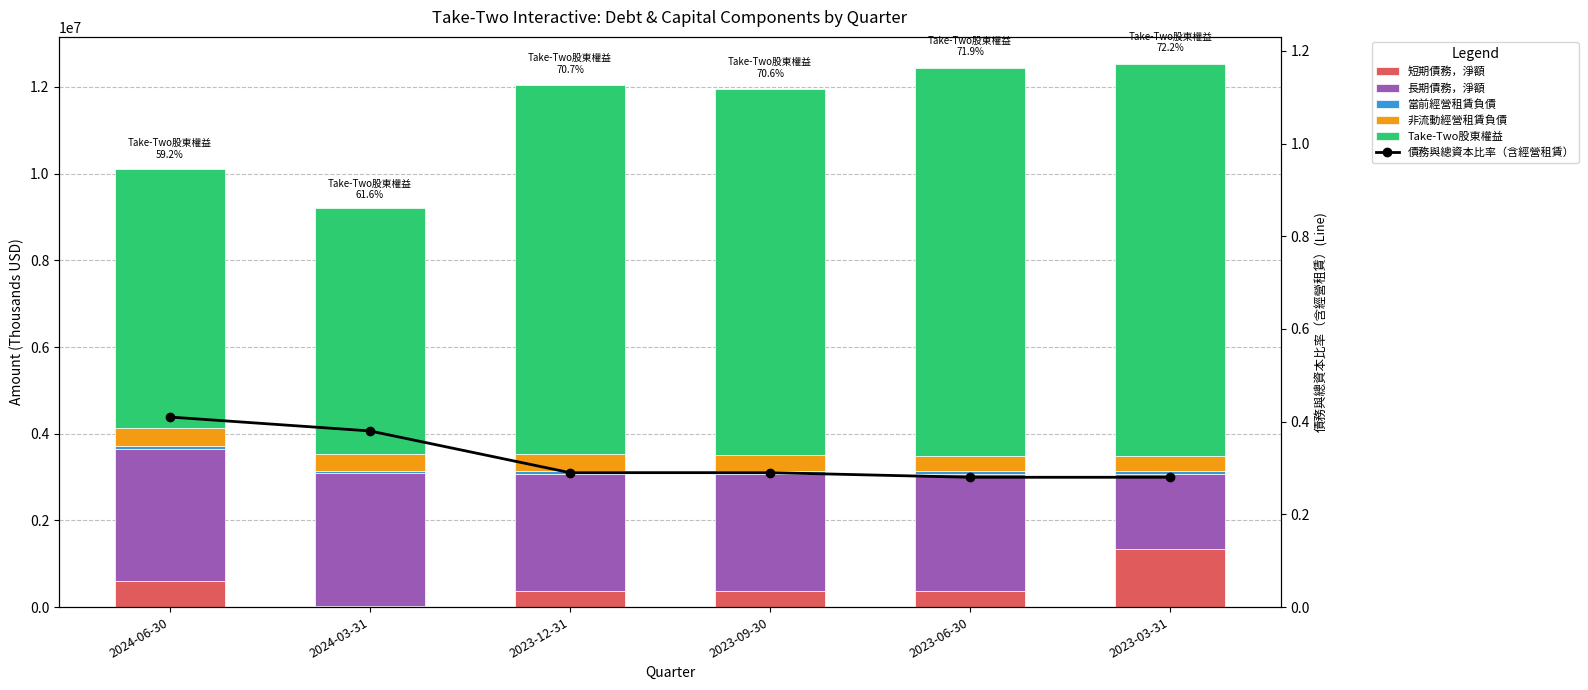

How many groups of bars are there?

6